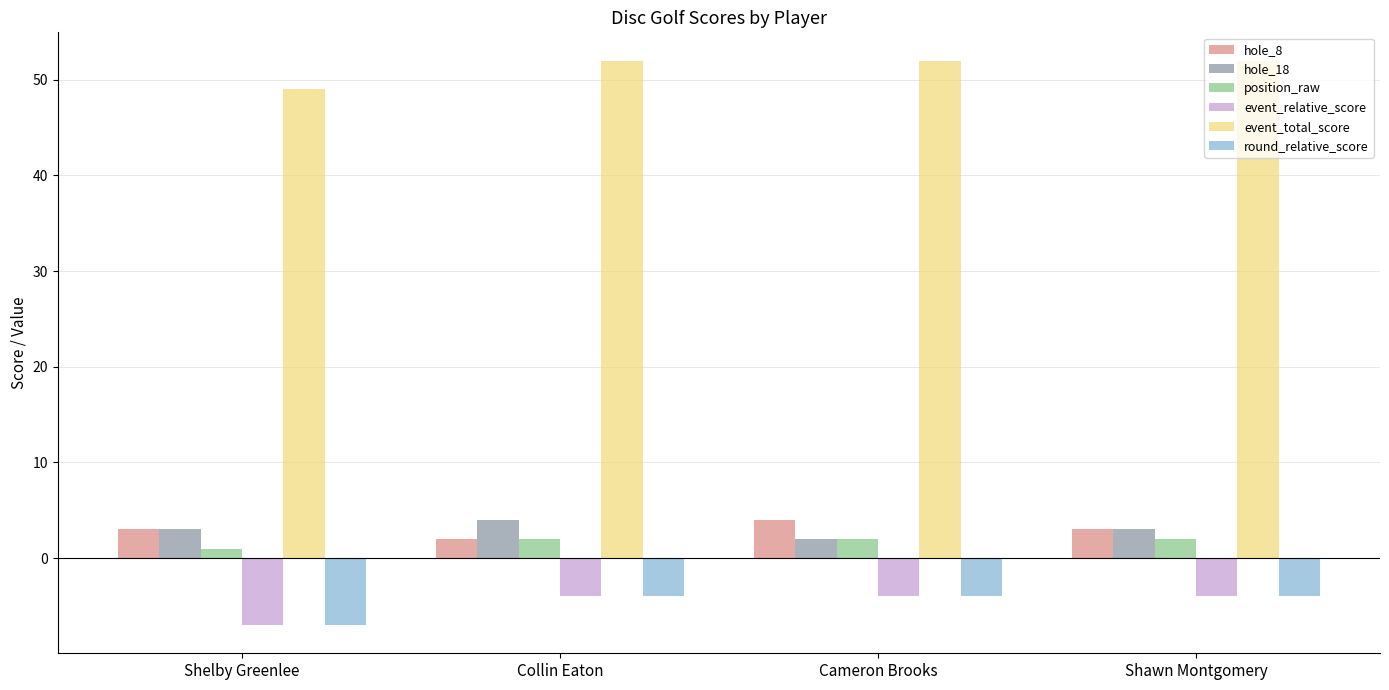

Read the round_relative_score value at Cameron Brooks.

-4